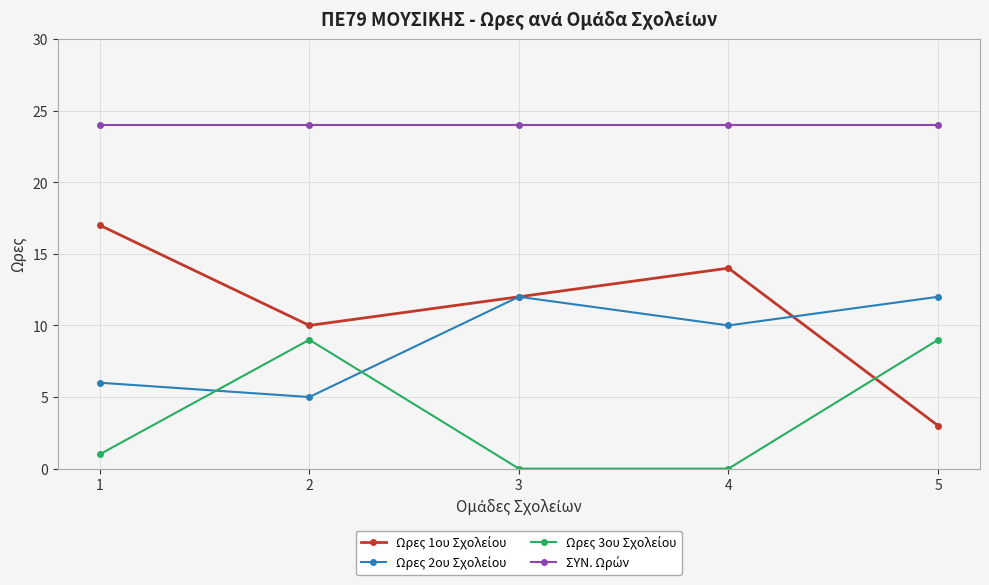

What is the difference between the highest and lowest values at 4?

24